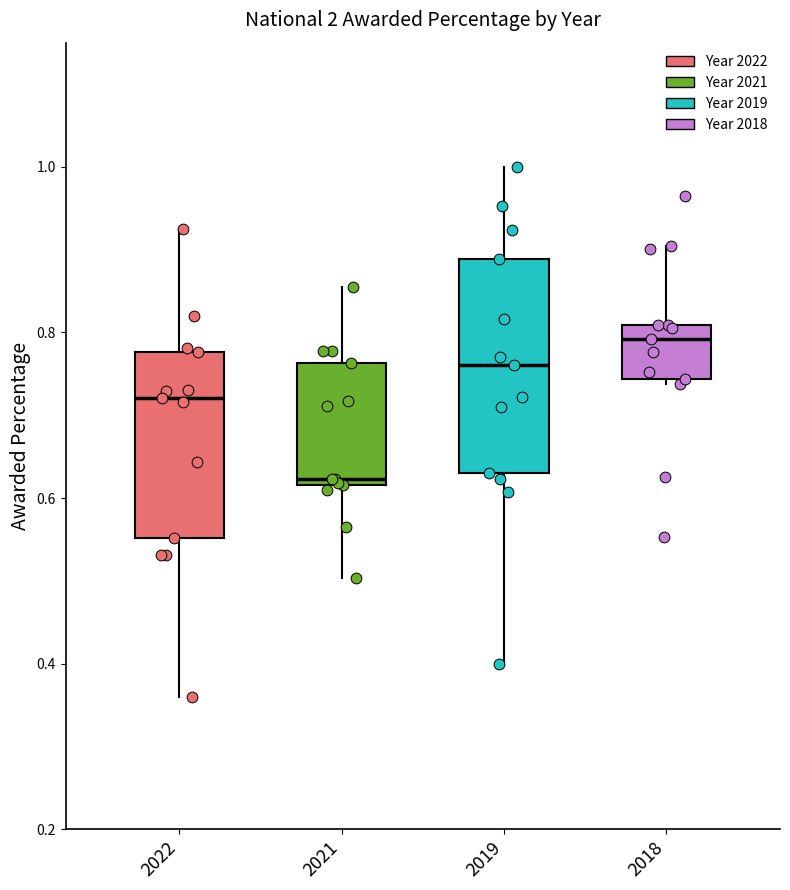

Reading left to right, transcribe this box plot: for each box, give where its median line is, the range the box spans, and where its two whiskers end, as read against the y-axis. The values are not printed on the chart, so give them approximately, as read against the axis.

2022: median 0.72, box 0.56 to 0.78, whiskers 0.36 to 0.92
2021: median 0.62 (just above the box's lower edge), box 0.62 to 0.76, whiskers 0.50 to 0.86
2019: median 0.76, box 0.62 to 0.88, whiskers 0.40 to 1.00
2018: median 0.80 (just below the box's upper edge), box 0.74 to 0.80, whiskers 0.74 to 0.90